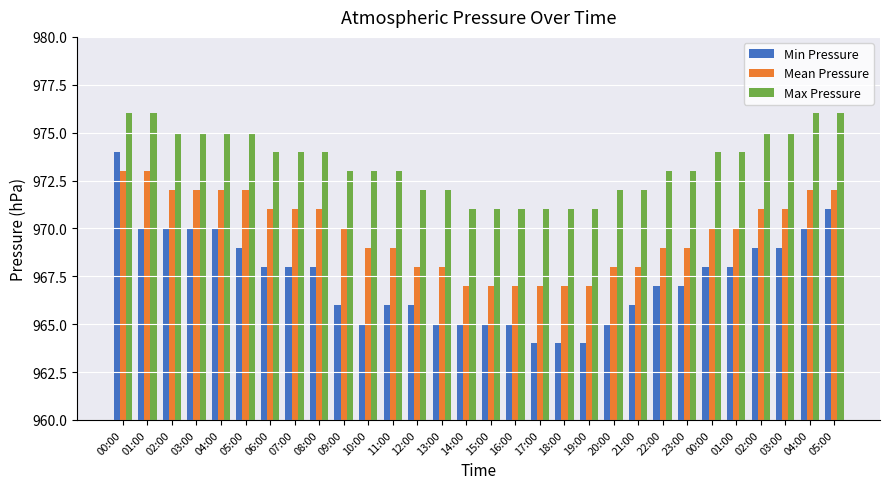

What are all the series names shown in the legend?

Min Pressure, Mean Pressure, Max Pressure